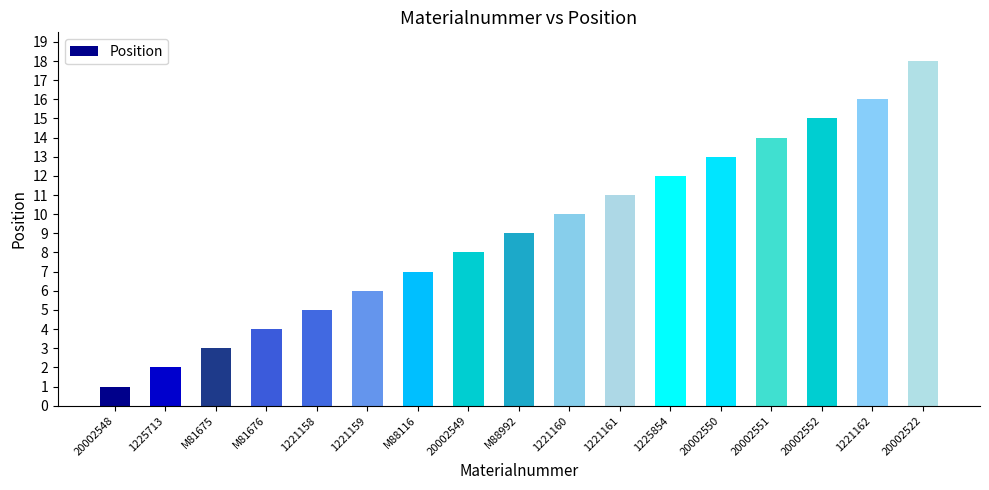

List the labels in order of value, largest first.

20002522, 1221162, 20002552, 20002551, 20002550, 1225854, 1221161, 1221160, M88992, 20002549, M88116, 1221159, 1221158, M81676, M81675, 1225713, 20002548